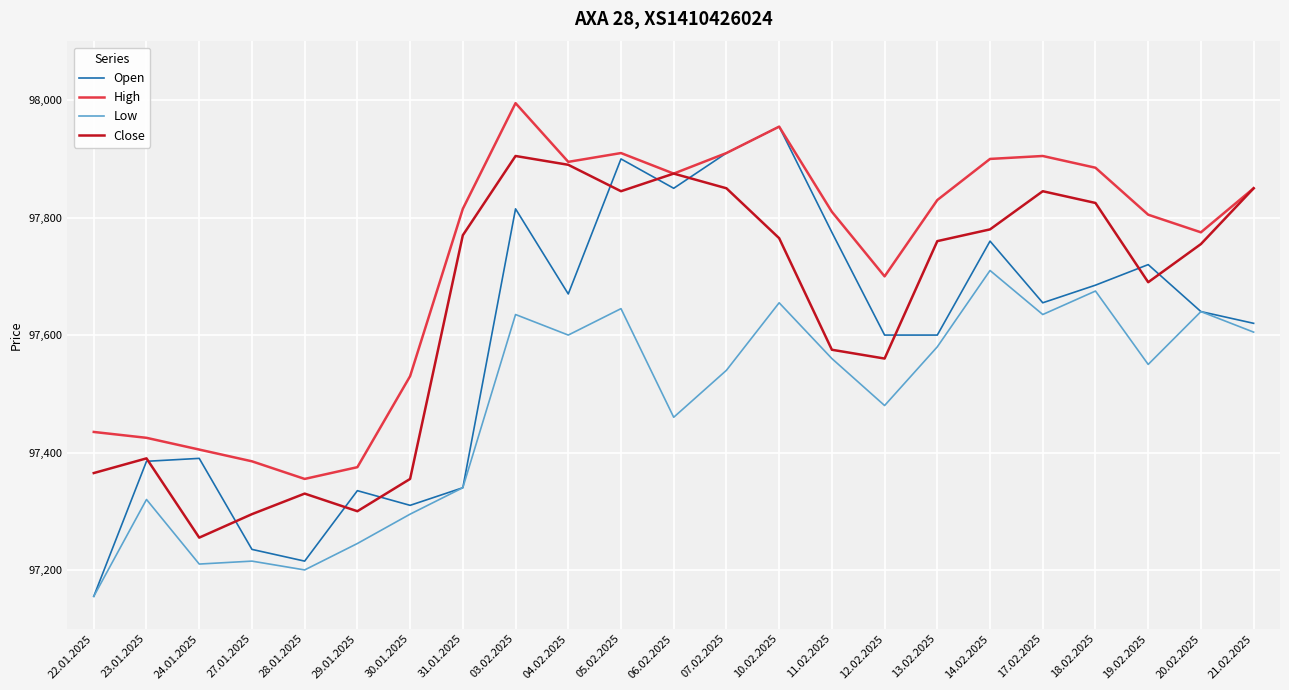

What is the maximum value for High?

97995